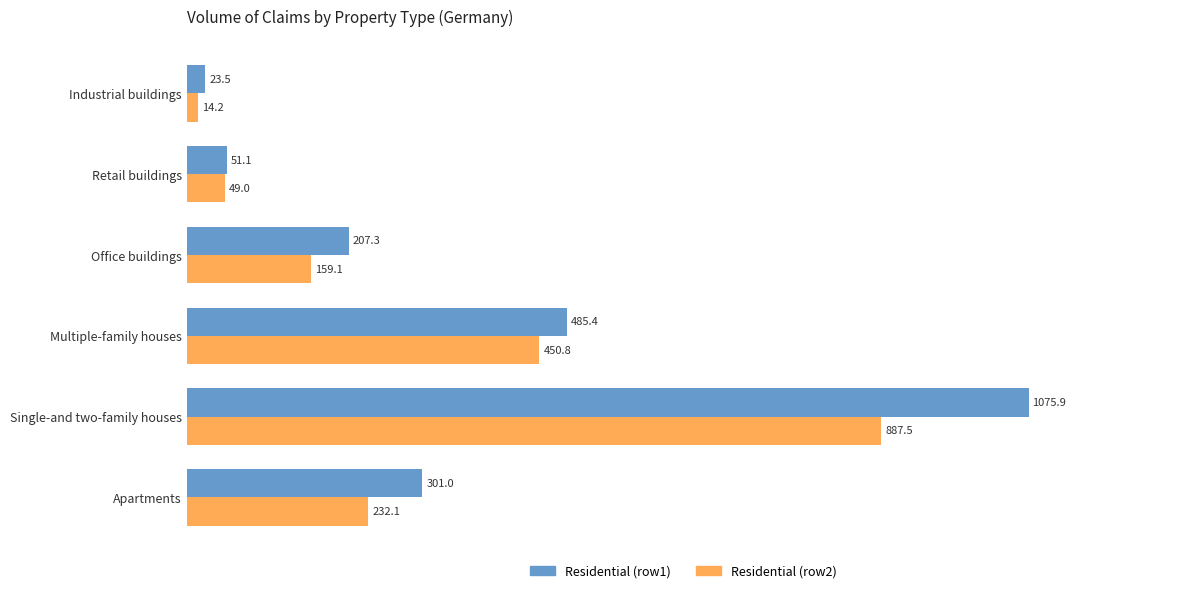

What is the smallest value displayed?

14.2